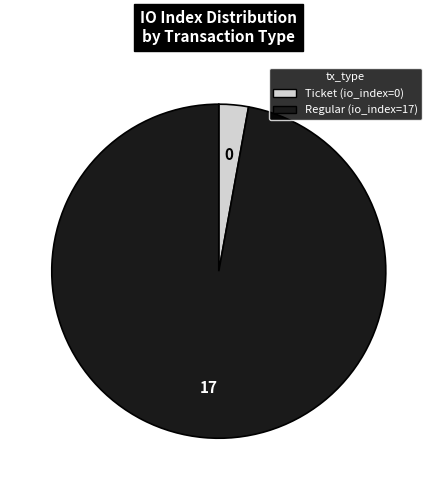

Is there a majority slice in this chart?

Yes